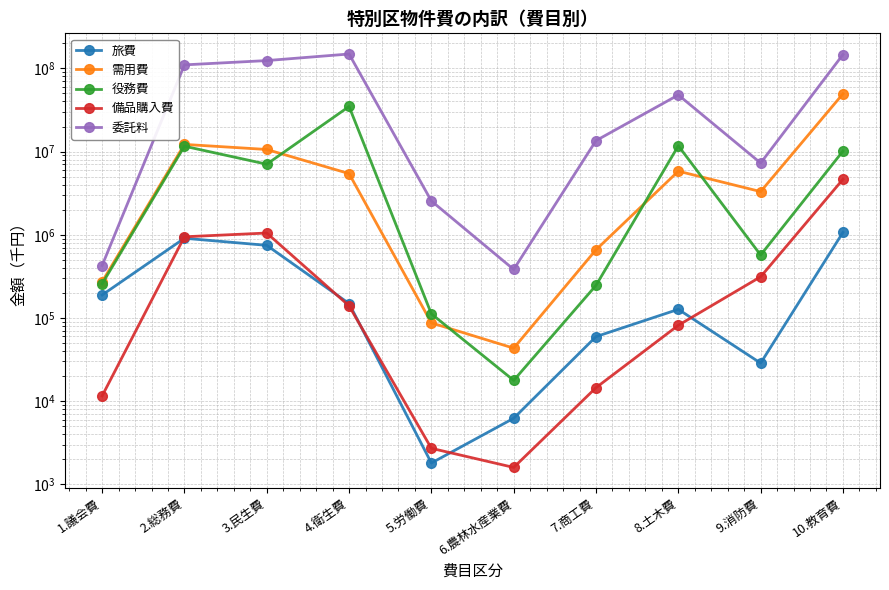

At which label is 委託料 closest to 74596139?

8.土木費